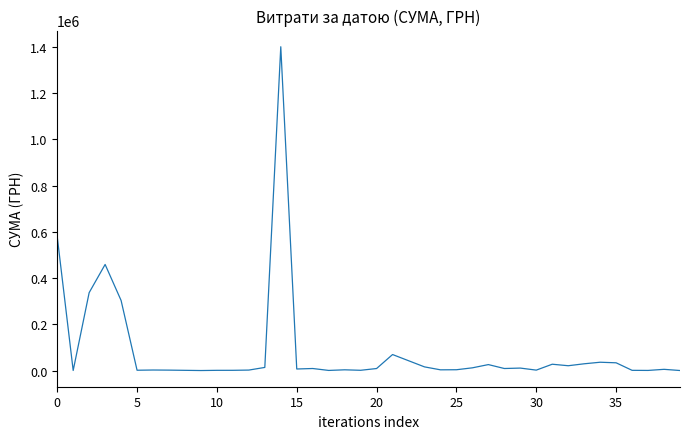

What is the difference between the maximum and minimum values?

1400398.6